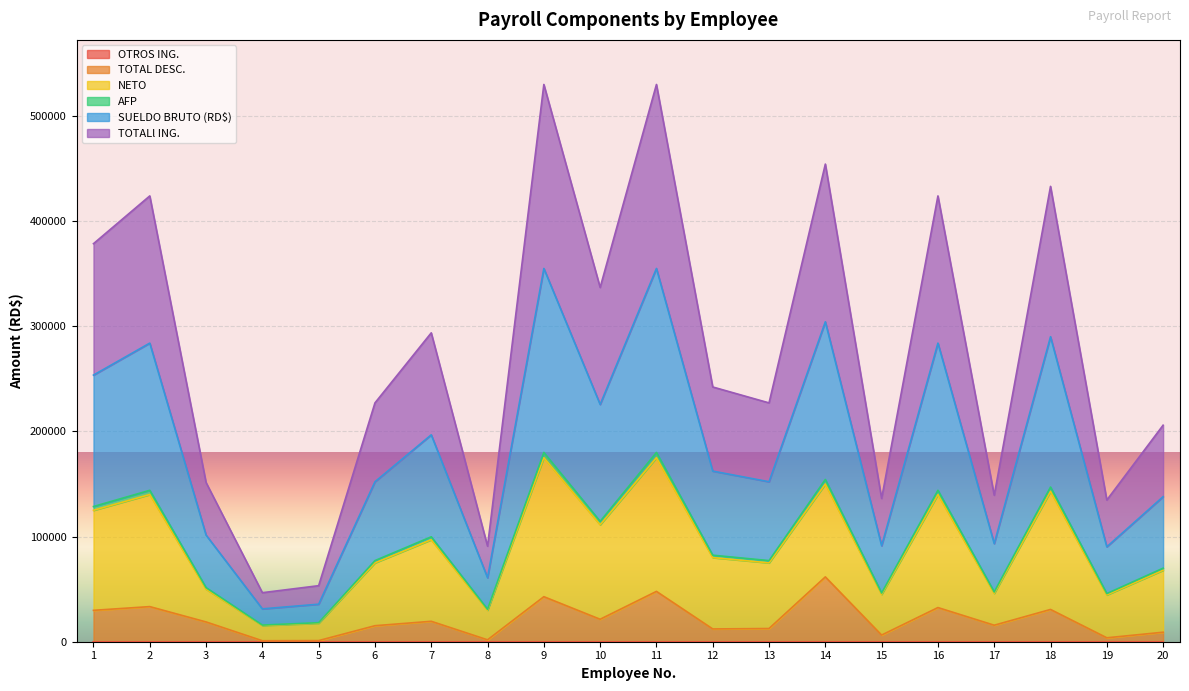

What is the difference between the maximum and minimum values in the TOTAL DESC. series?

60717.6